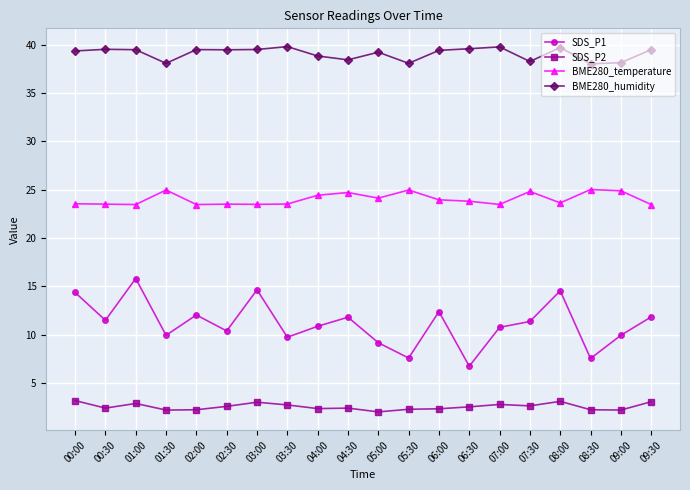

Is it true that BME280_humidity equals 54.0 at 02:30?

False